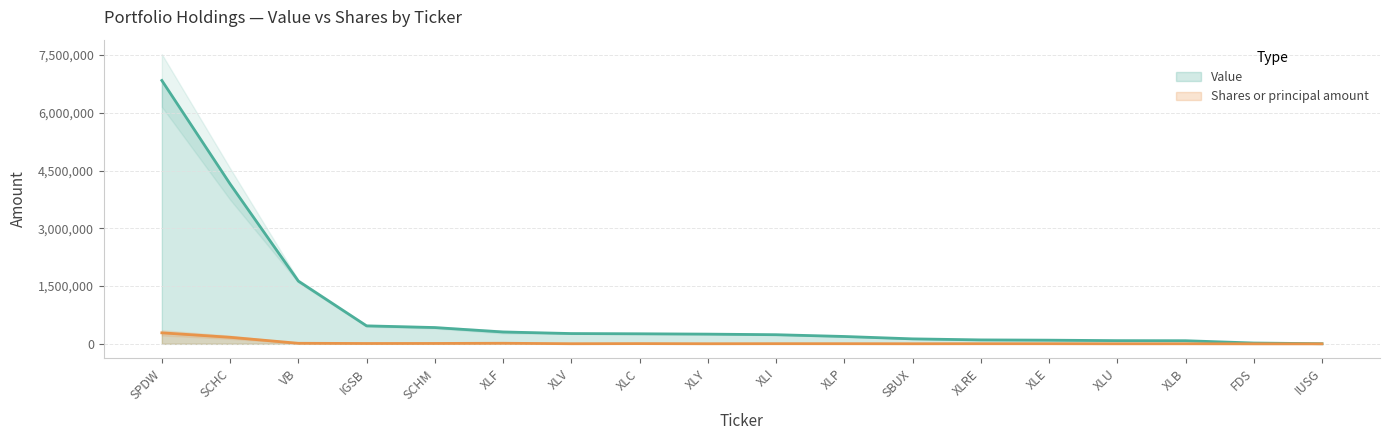

Reading right to left, what are all the values shown in this chart?

Value: 3000	21000	81000	83000	95000	102000	129000	191000	237000	252000	261000	267000	308000	423000	467000	1630000	4153000	6840000
Shares or principal amount: 59	81	1799	1502	3264	3282	1966	3505	4013	2572	5896	3016	14777	10038	8921	14118	170190	285731